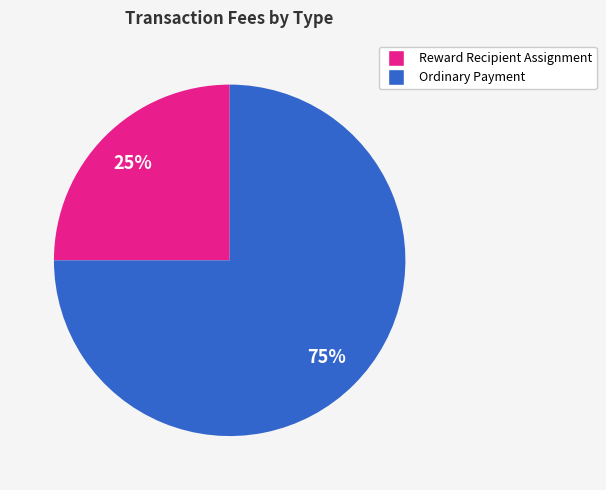

Is it true that Reward Recipient Assignment is 13% of the pie?

False